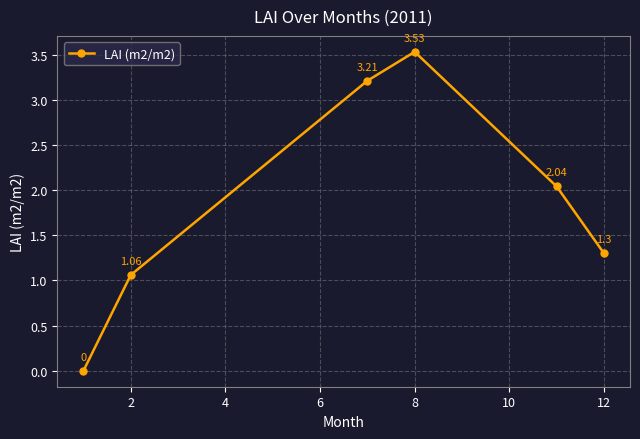

What is the value of the 3rd point from the left?

3.2